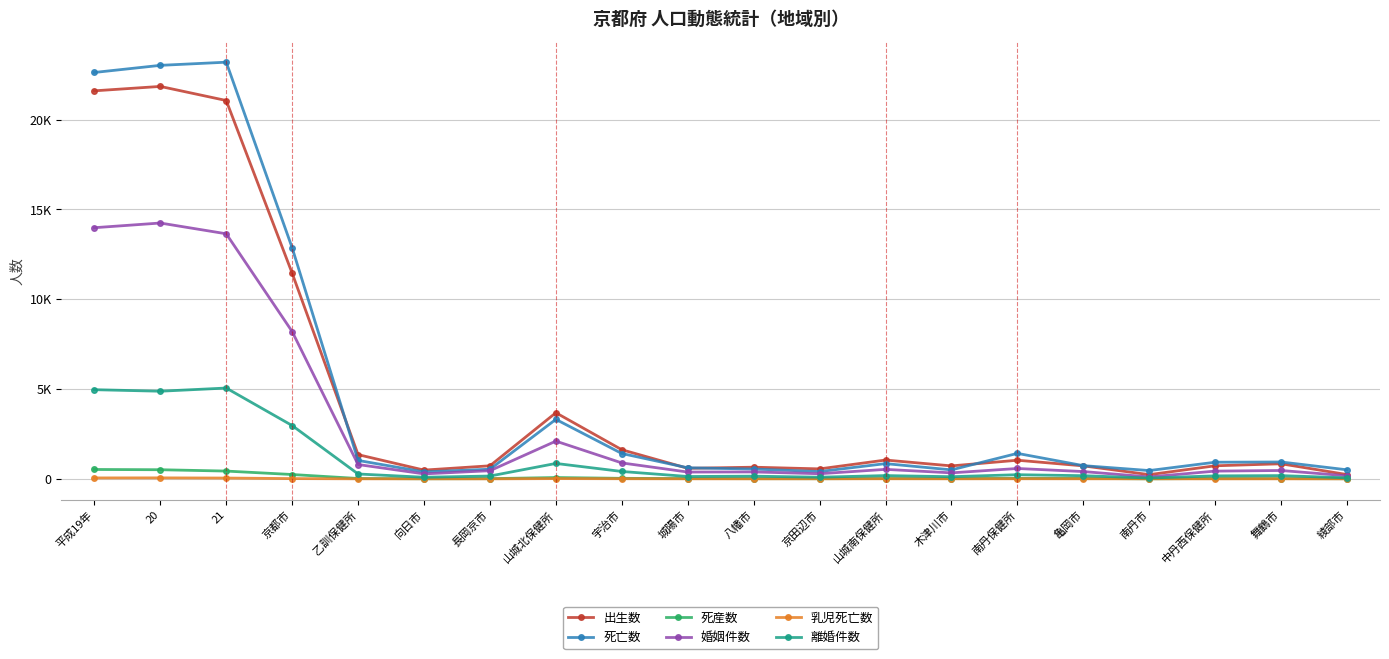

What is the value of the 婚姻件数 point at the 7th from the left?

452